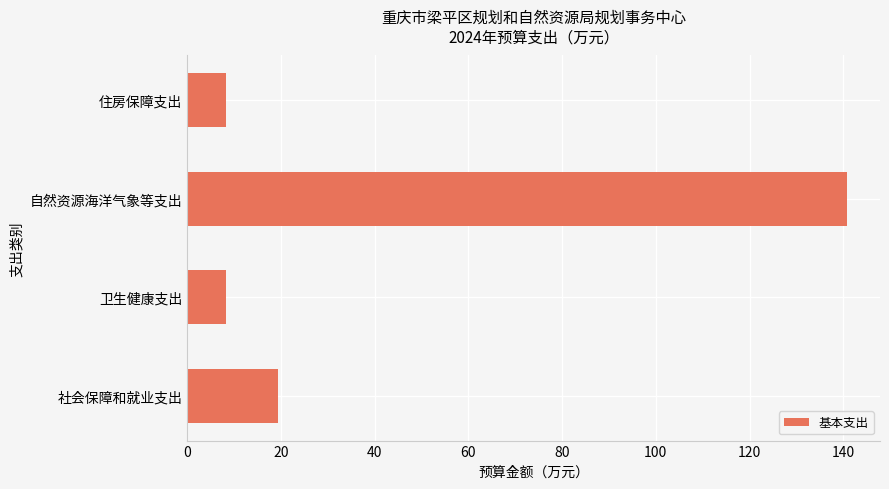

What is the smallest value displayed?

8.3